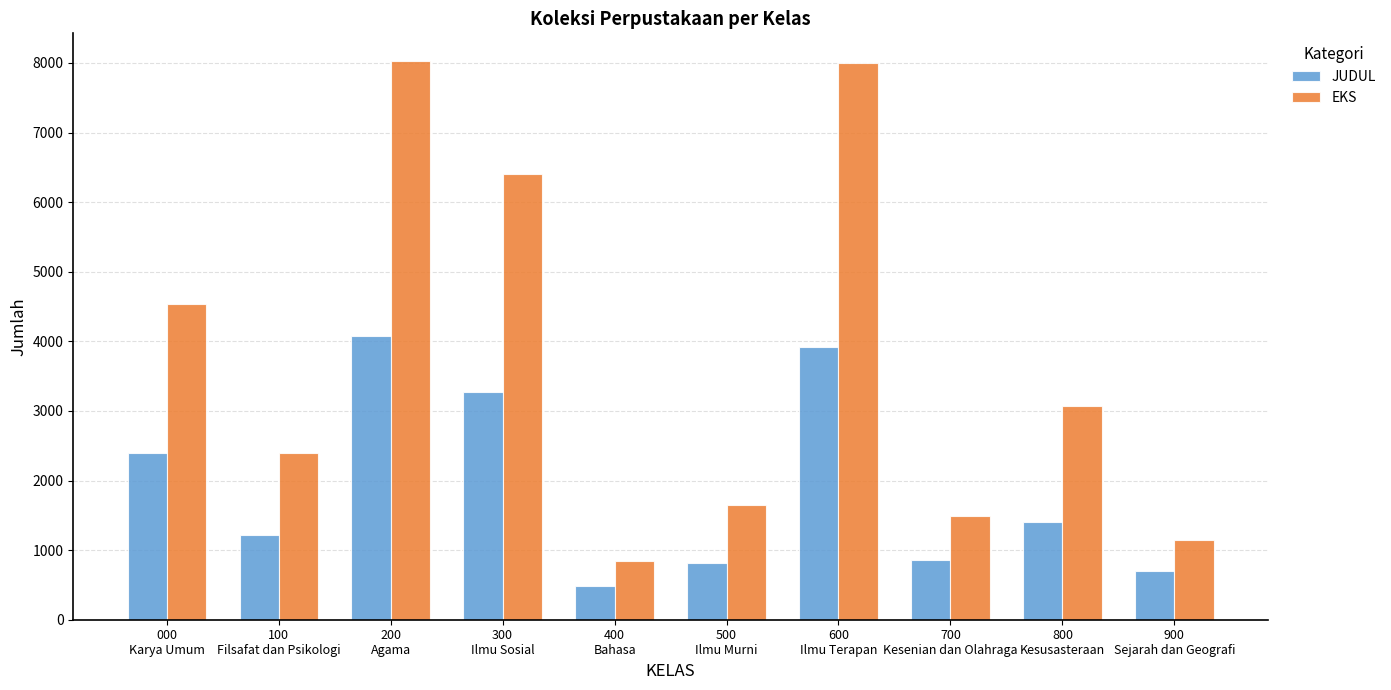

True or false: EKS has a value of 3068 at 800
Kesusasteraan.

True